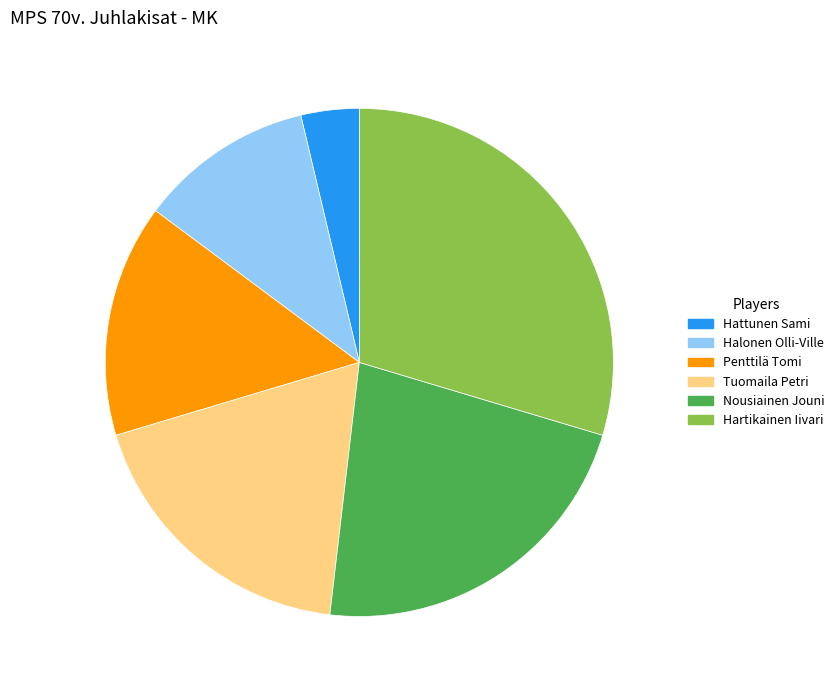

True or false: Tuomaila Petri accounts for 19% of the total.

True